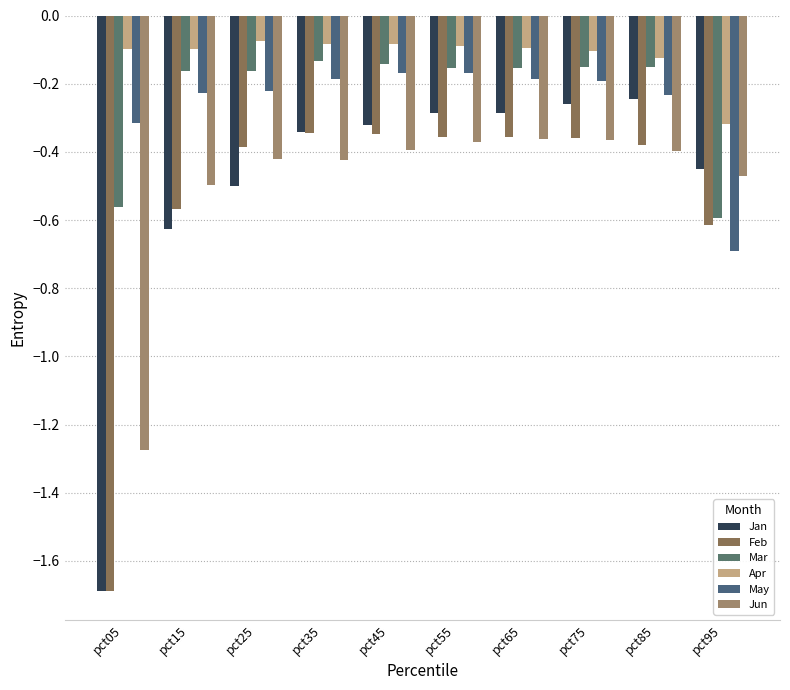

How many distinct data groups are displayed?

6